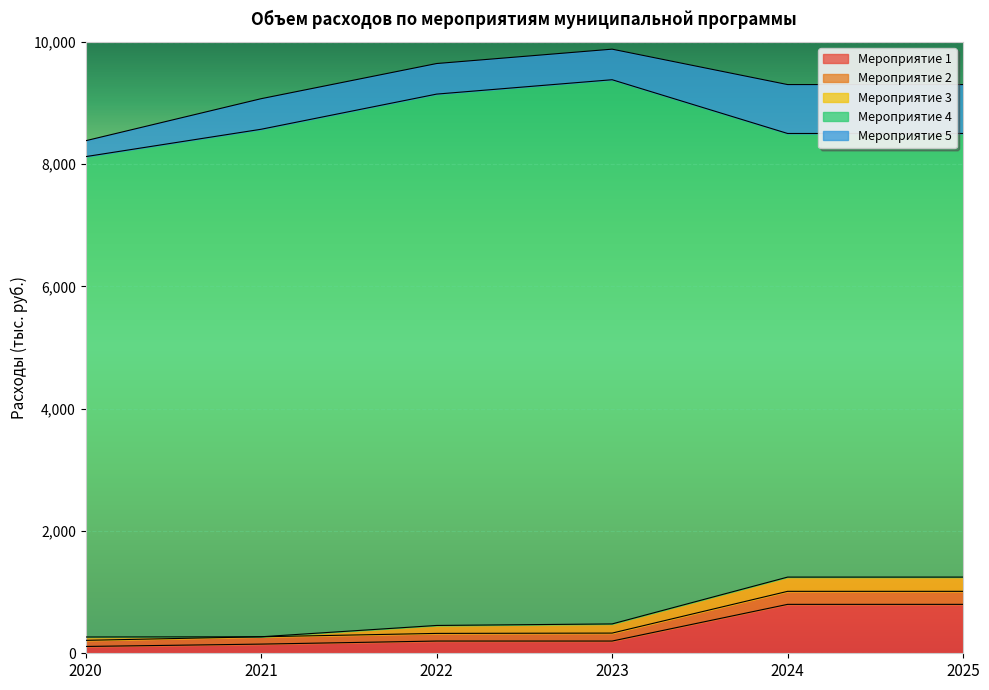

Where is Мероприятие 1 nearest to the value 455?

2022